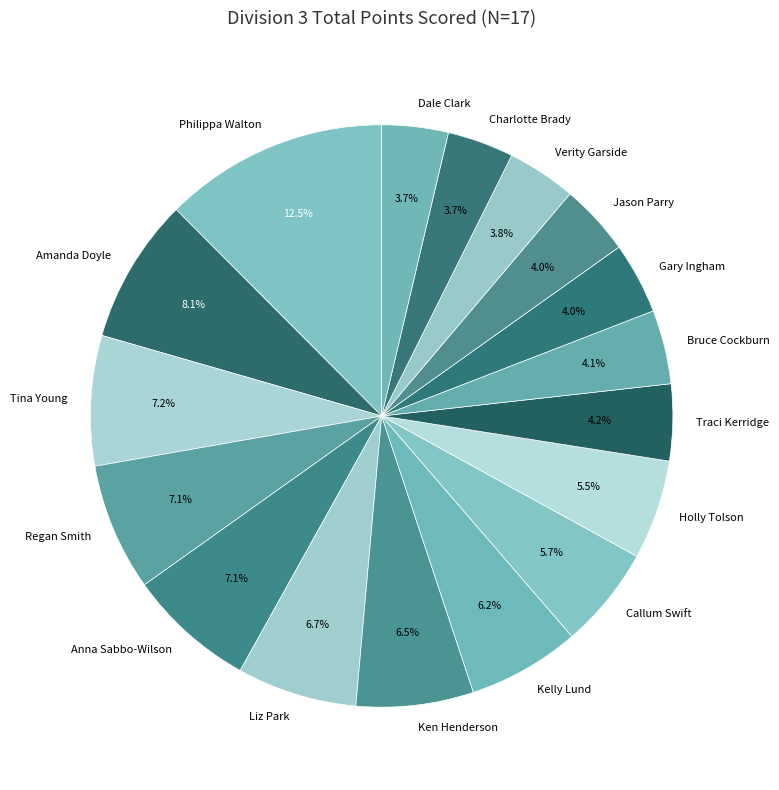

What portion of the pie excludes Verity Garside?

96.2%